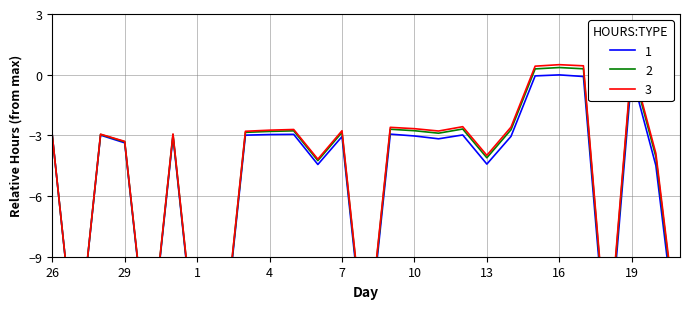

What is the difference between the maximum and minimum values?

14.3